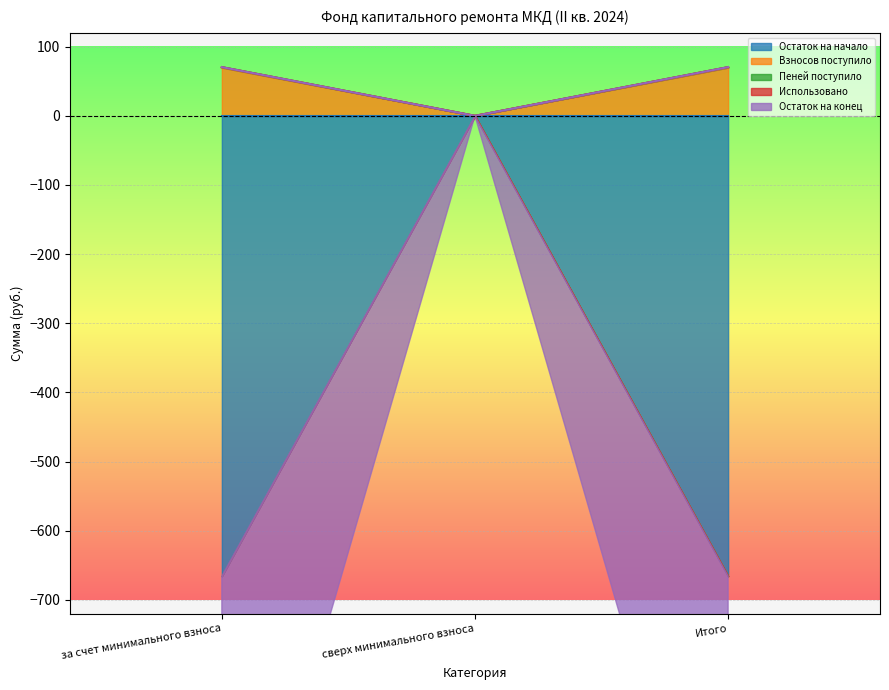

Which label corresponds to the largest value in the chart?

за счет минимального взноса